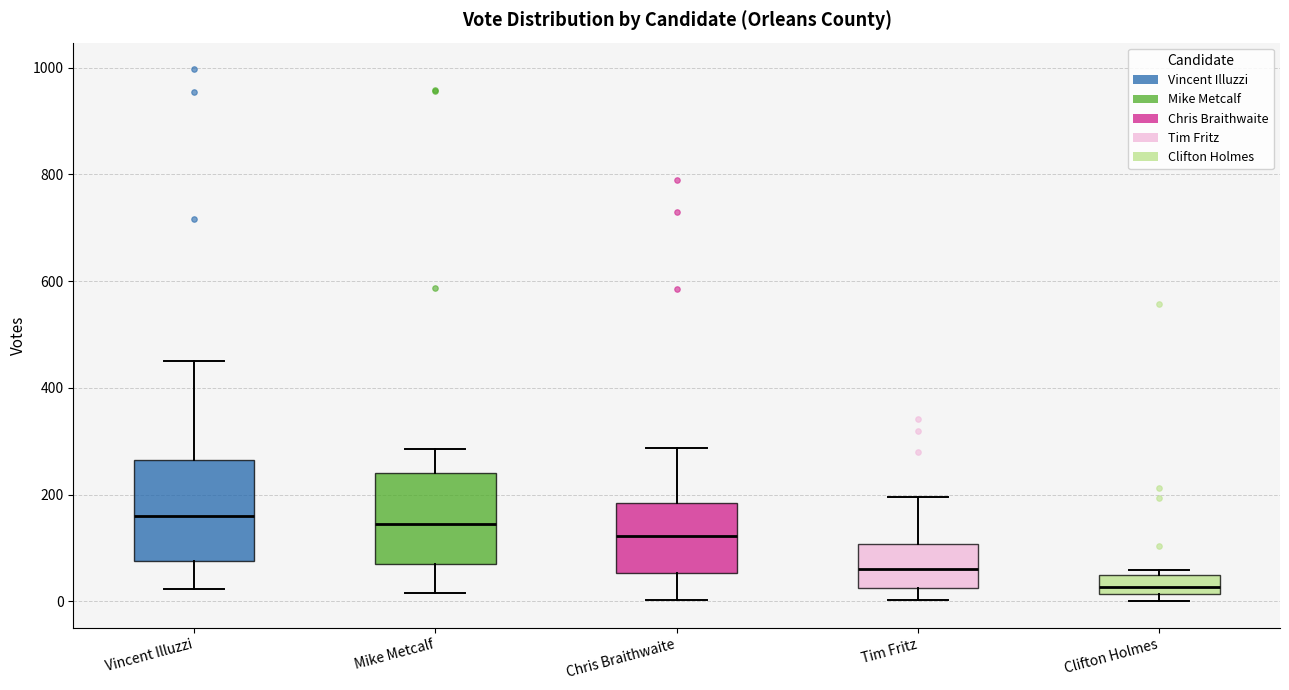

Where does the upper whisker of the box for Tim Fritz end on the y-axis? The values are not printed on the chart, so give them approximately, as read against the axis.

200